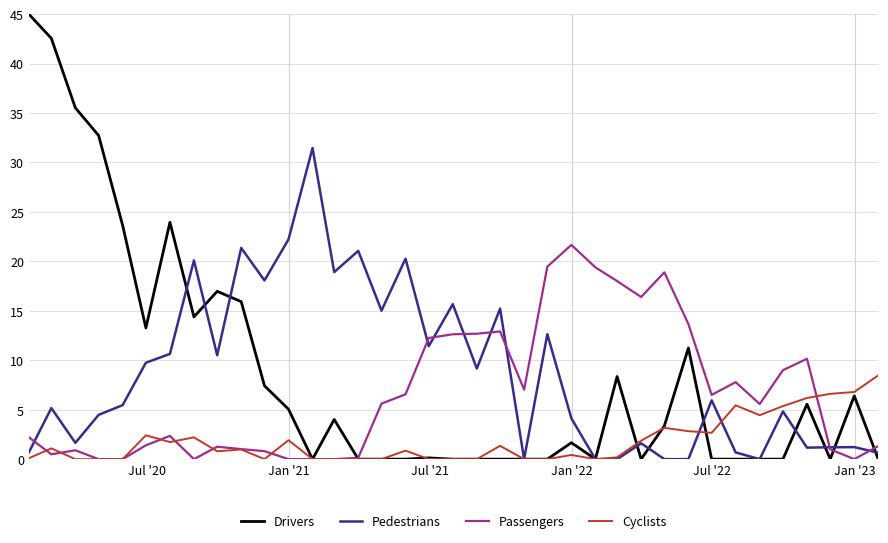

Which series has the largest range (max minus min)?

Drivers